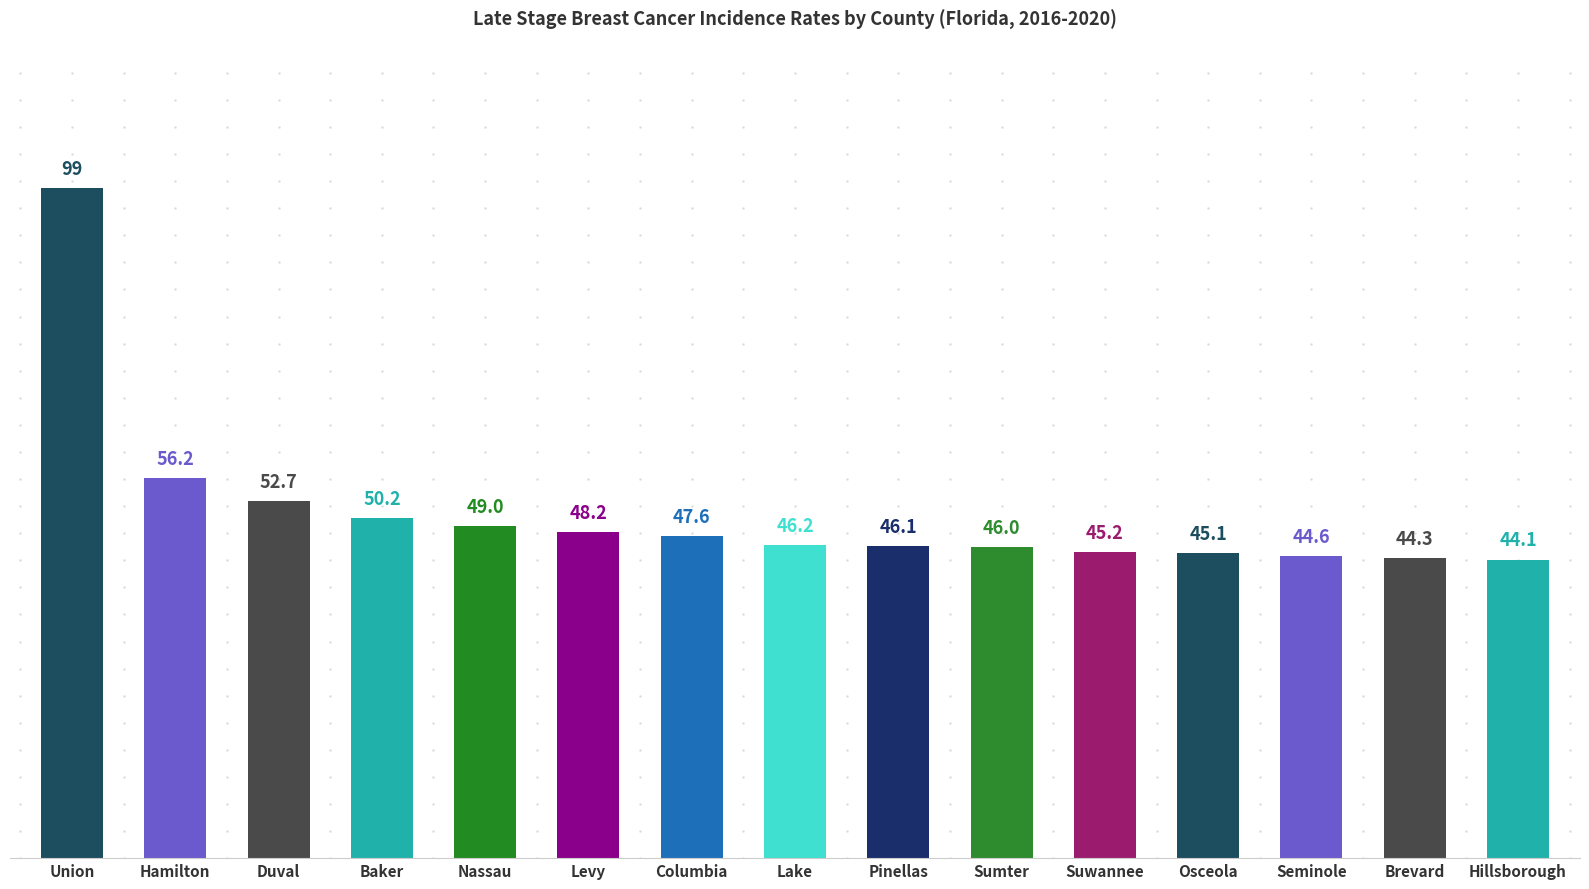

Where does the data first go above 46?

Union